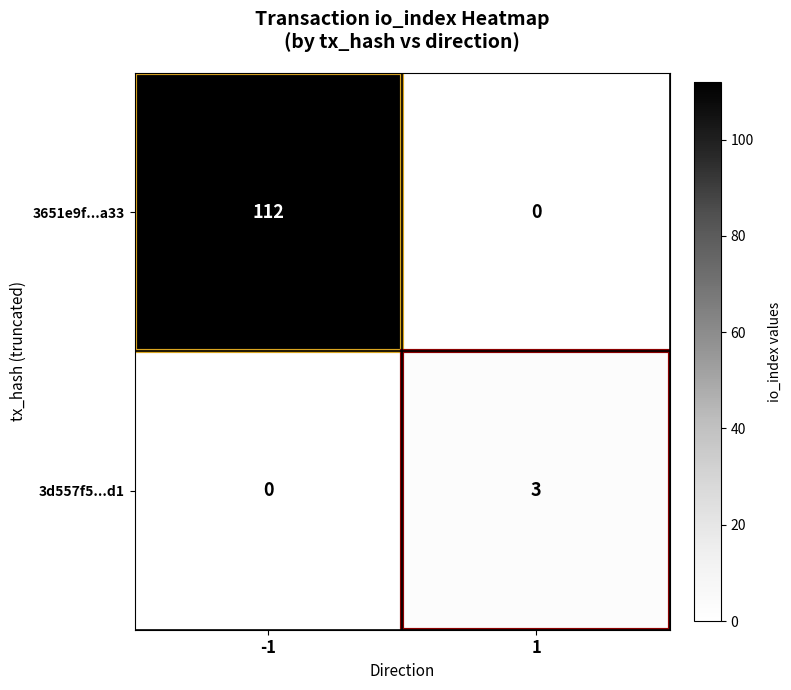

Which series has the largest total across all categories?

3651e9f...a33